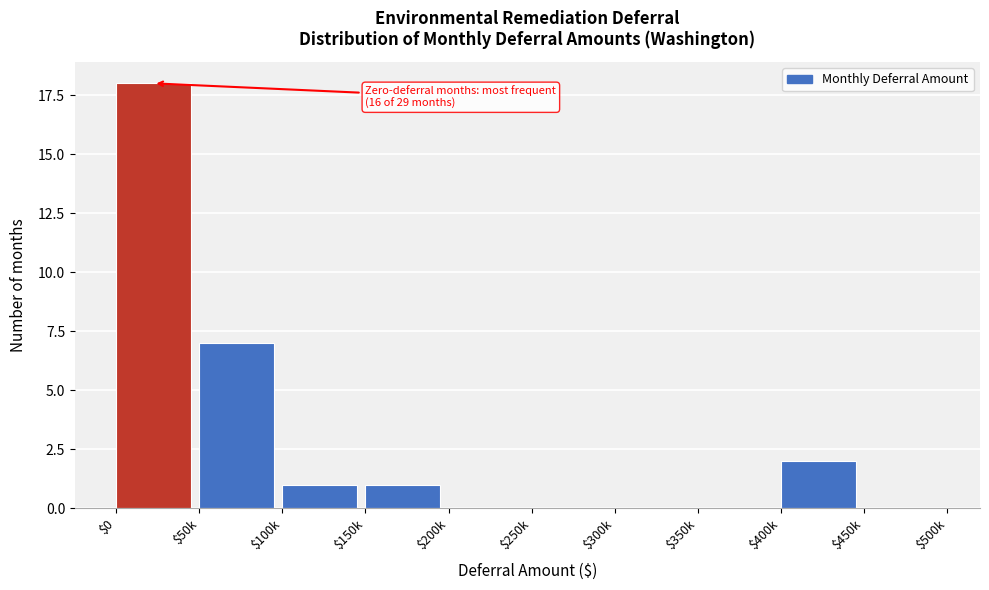

What is the sum of all values?

29